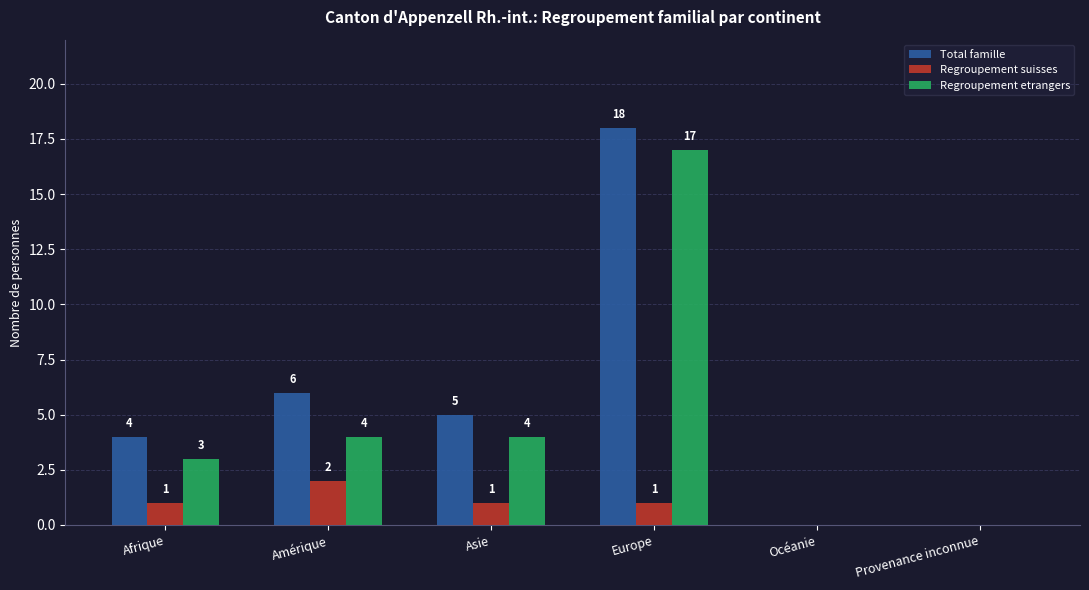

Which series has the widest spread of values?

Total famille